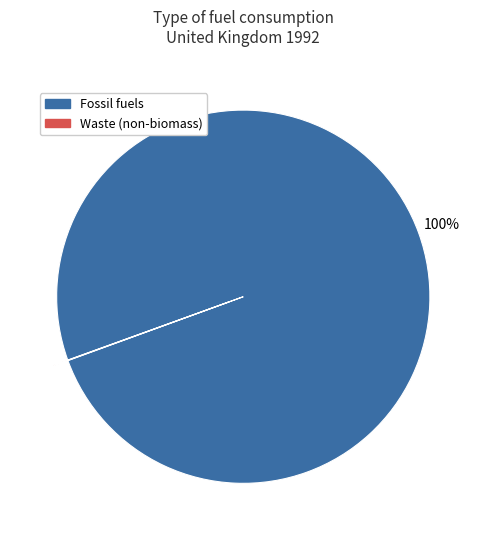

To the nearest percent, what is the average slice percentage?

50%